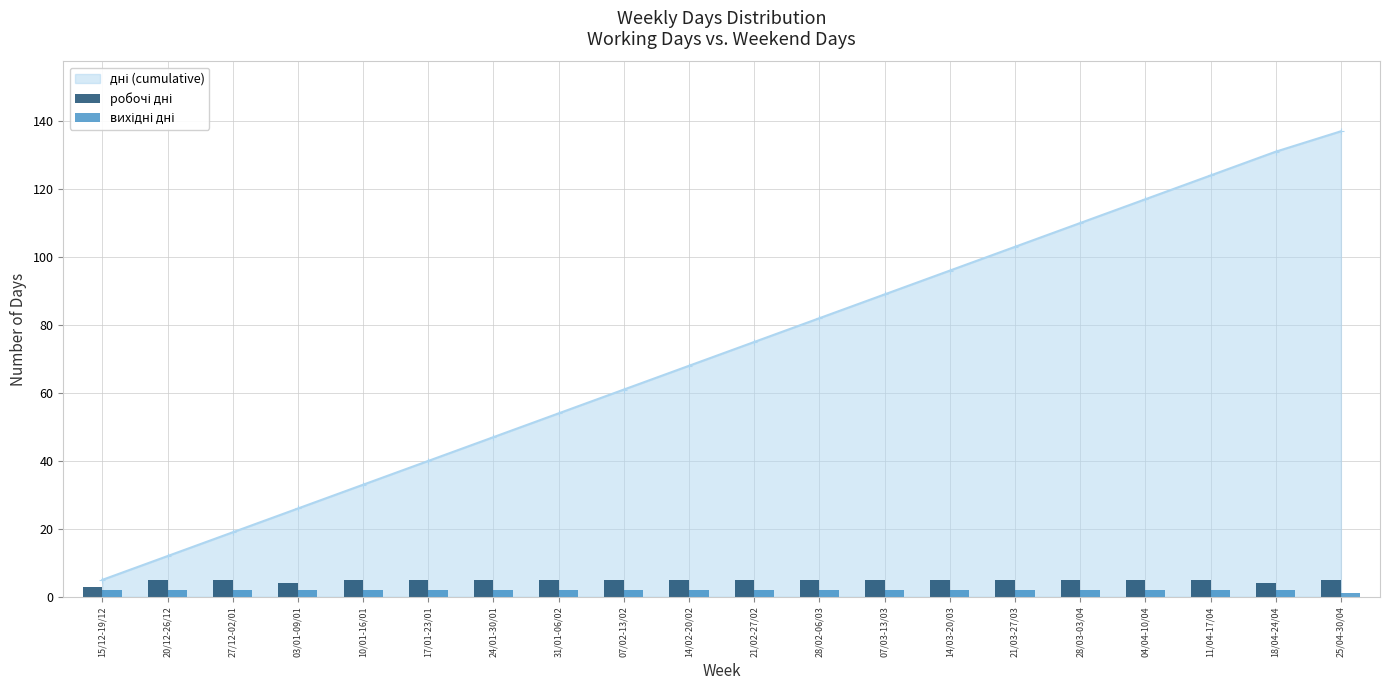

What is the sum of the вихідні дні values at 04/04-10/04 and 07/02-13/02?

4